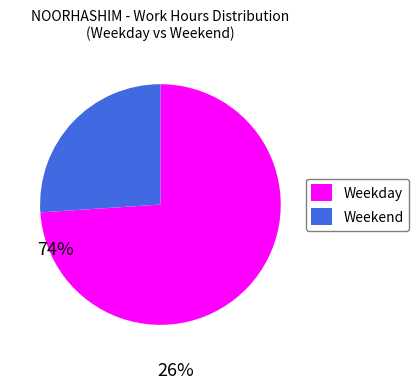

Combined, do Weekend and Weekday account for over 50%?

Yes